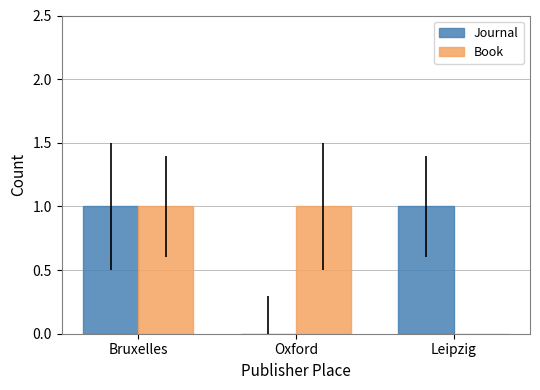

Reading left to right, extract all data points from this chart.

Journal: 1	0	1
Book: 1	1	0